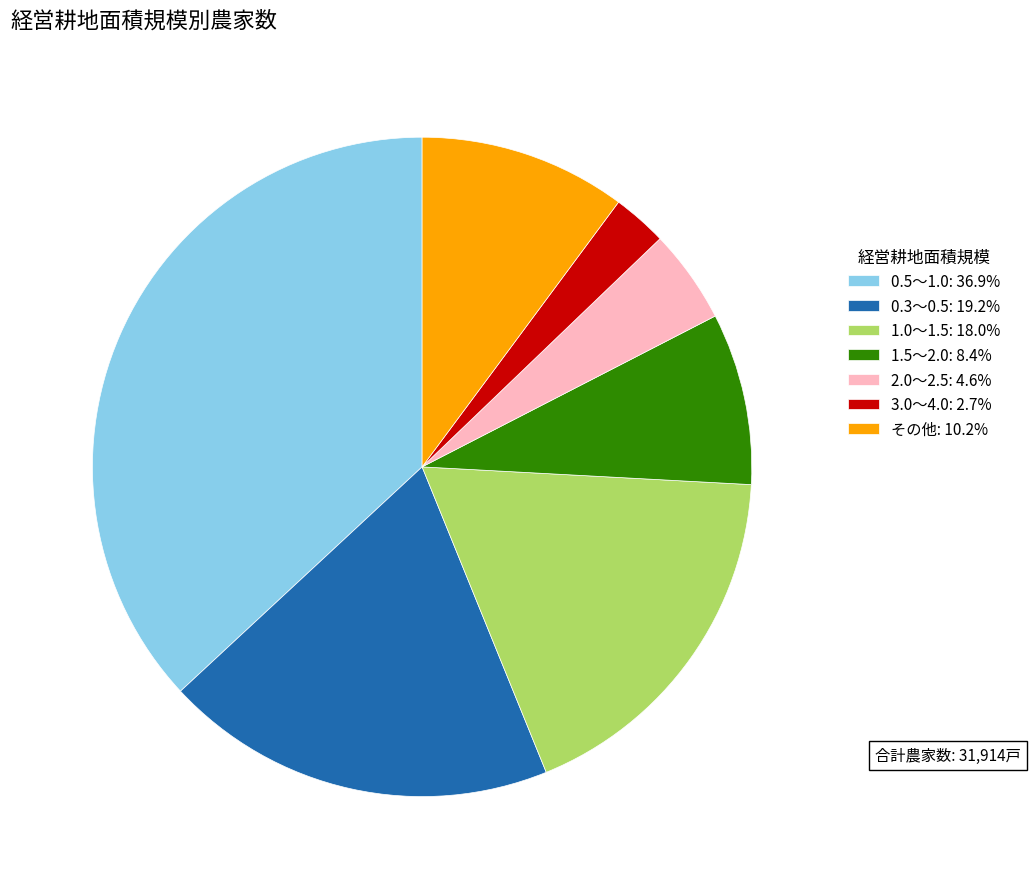

Does any single category account for the majority?

No